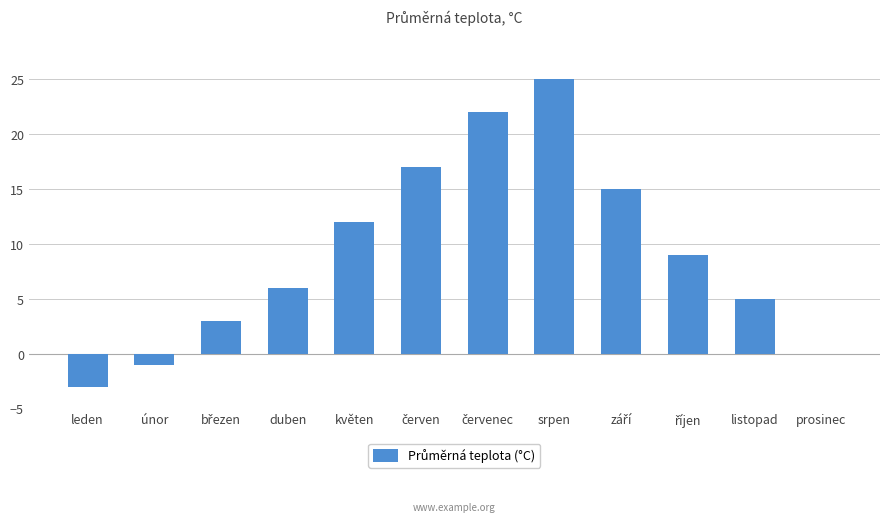

What is the change in value from leden to květen?

+15